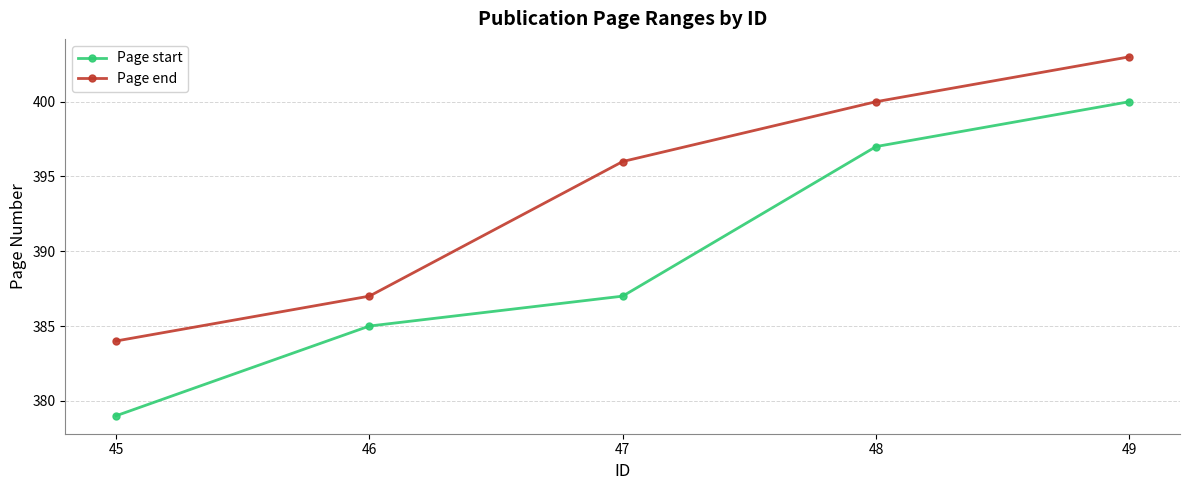

Count the number of data series in this chart.

2